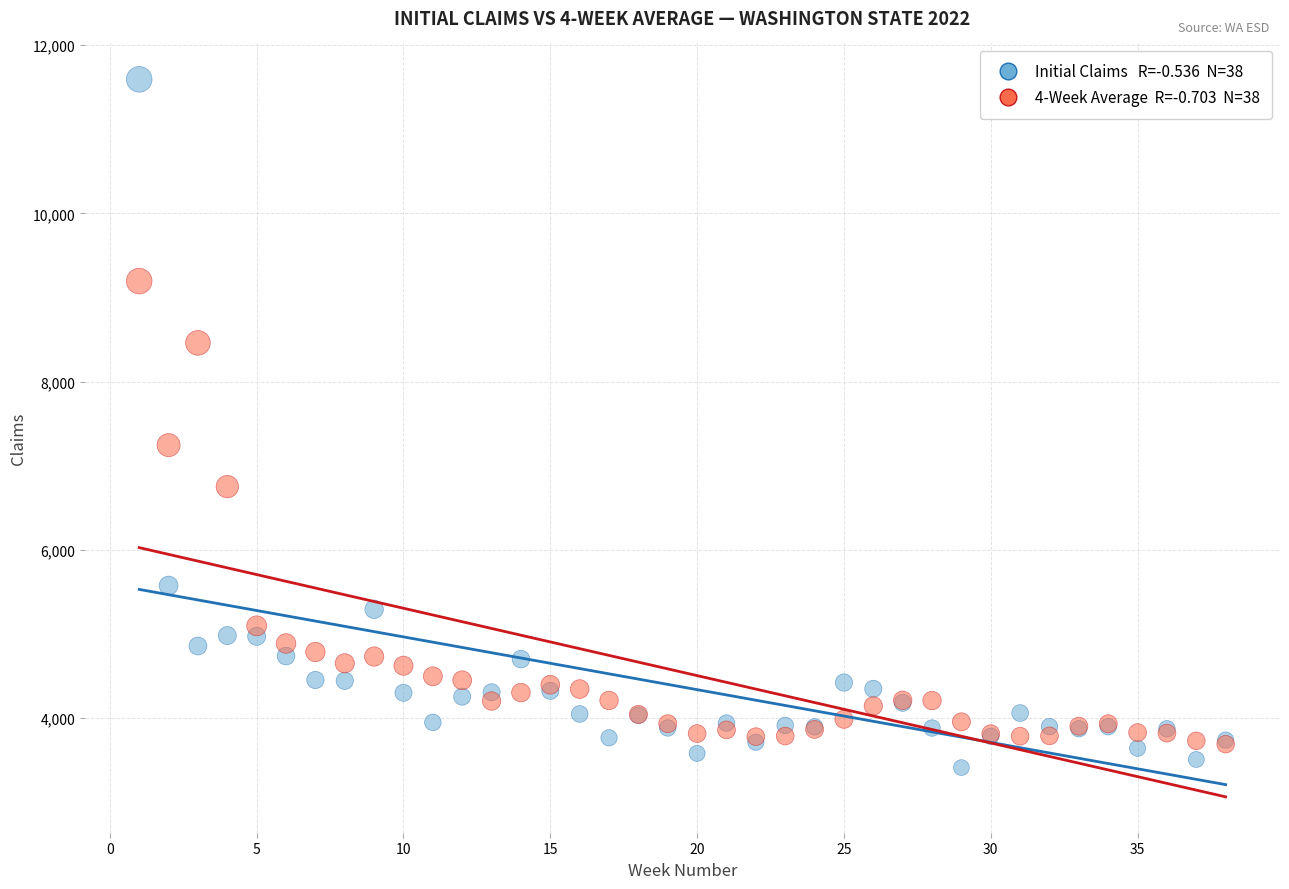

Across all series, what Y value is closest to 7503?

7246.0